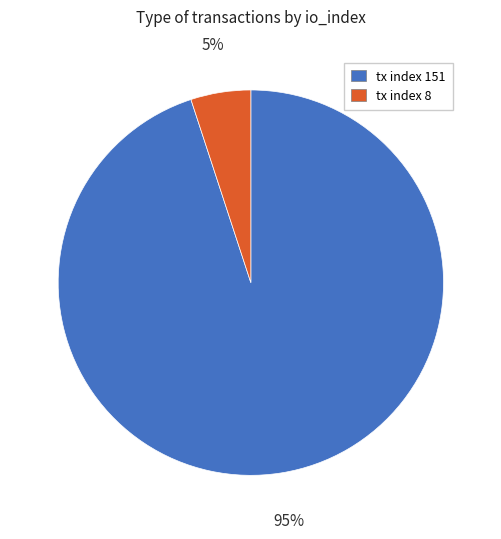

To the nearest percent, what is the average slice percentage?

50%